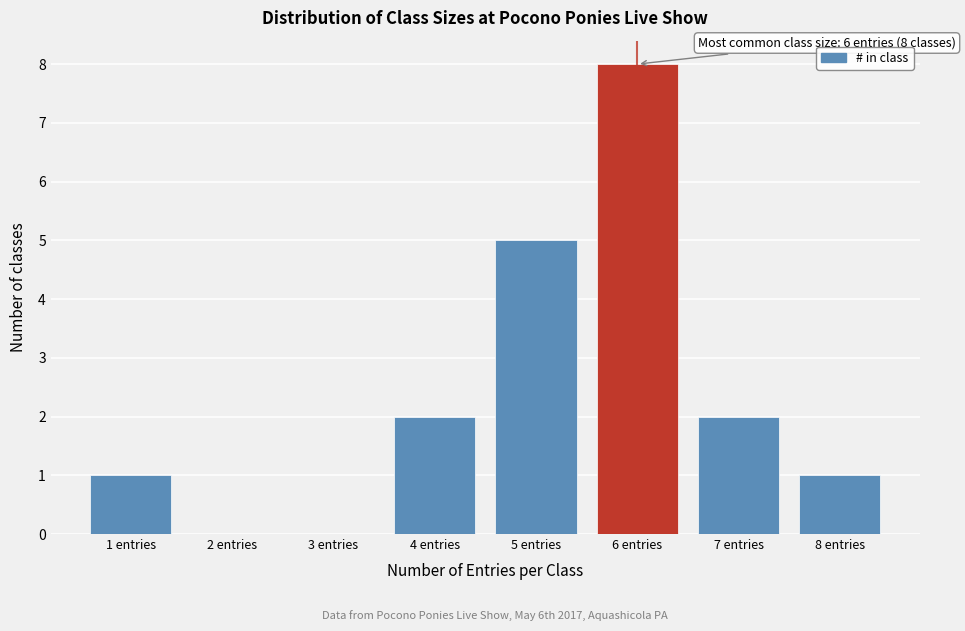

Which range on the x-axis has the tallest bar?

5.5 to 6.5